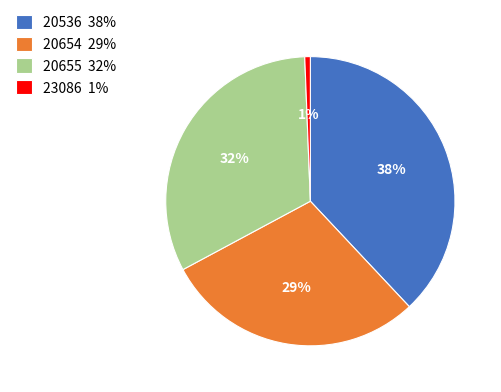

How many slices are in this pie chart?

4